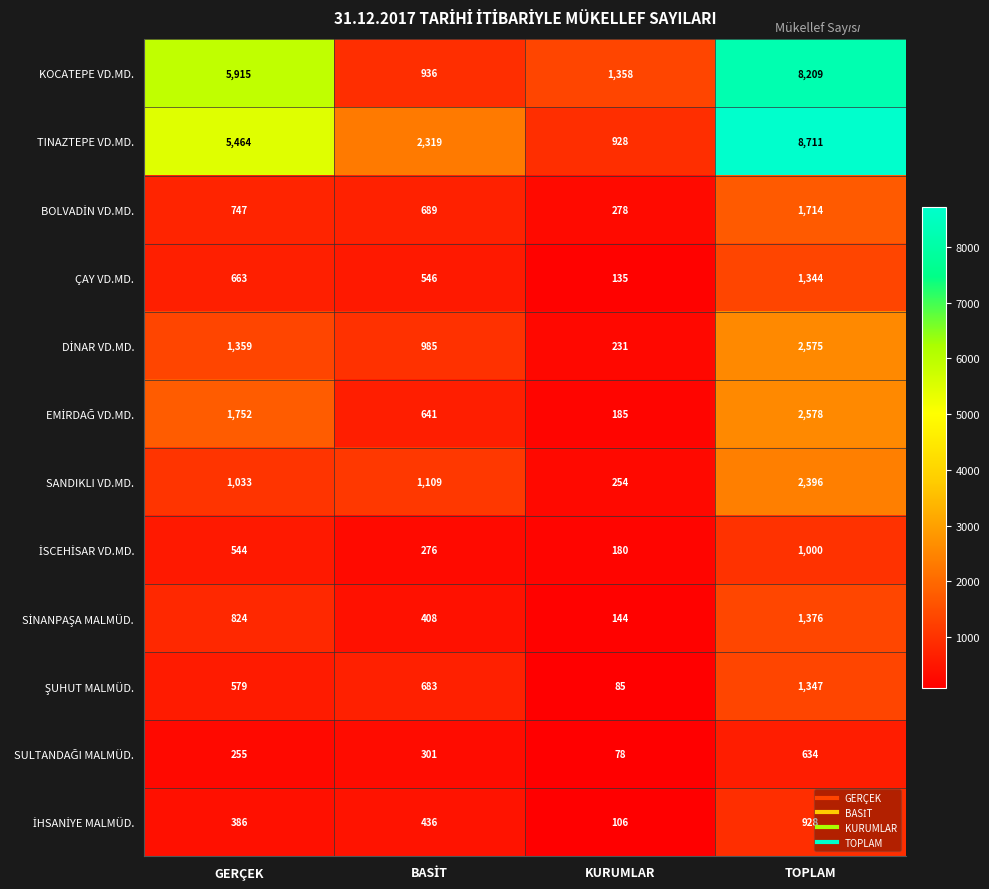

What is the average value of the ÇAY VD.MD. series?

672